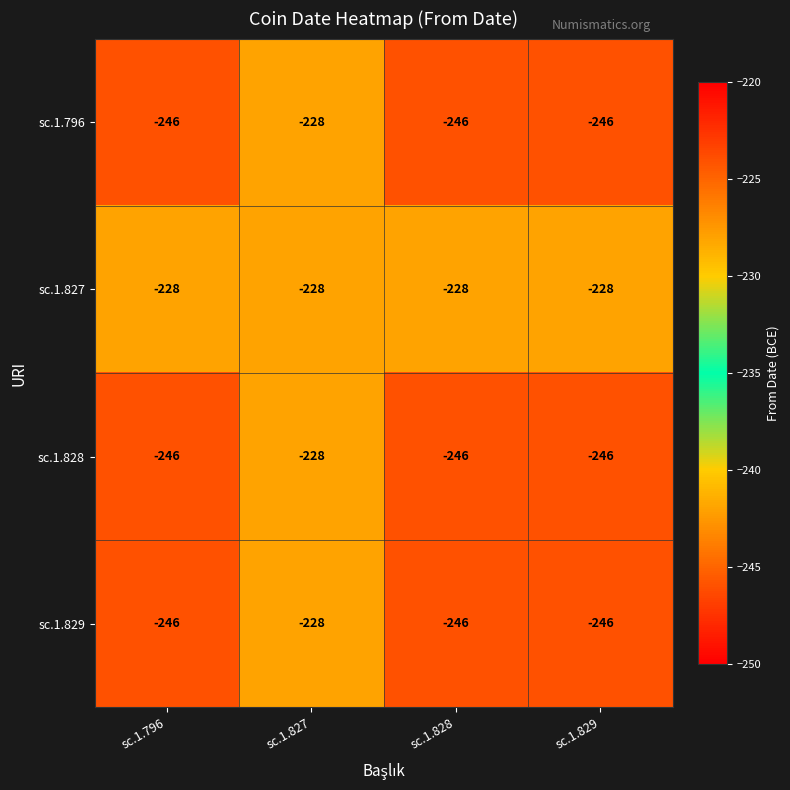

What is the difference between the maximum and minimum values in the sc.1.796 series?

18